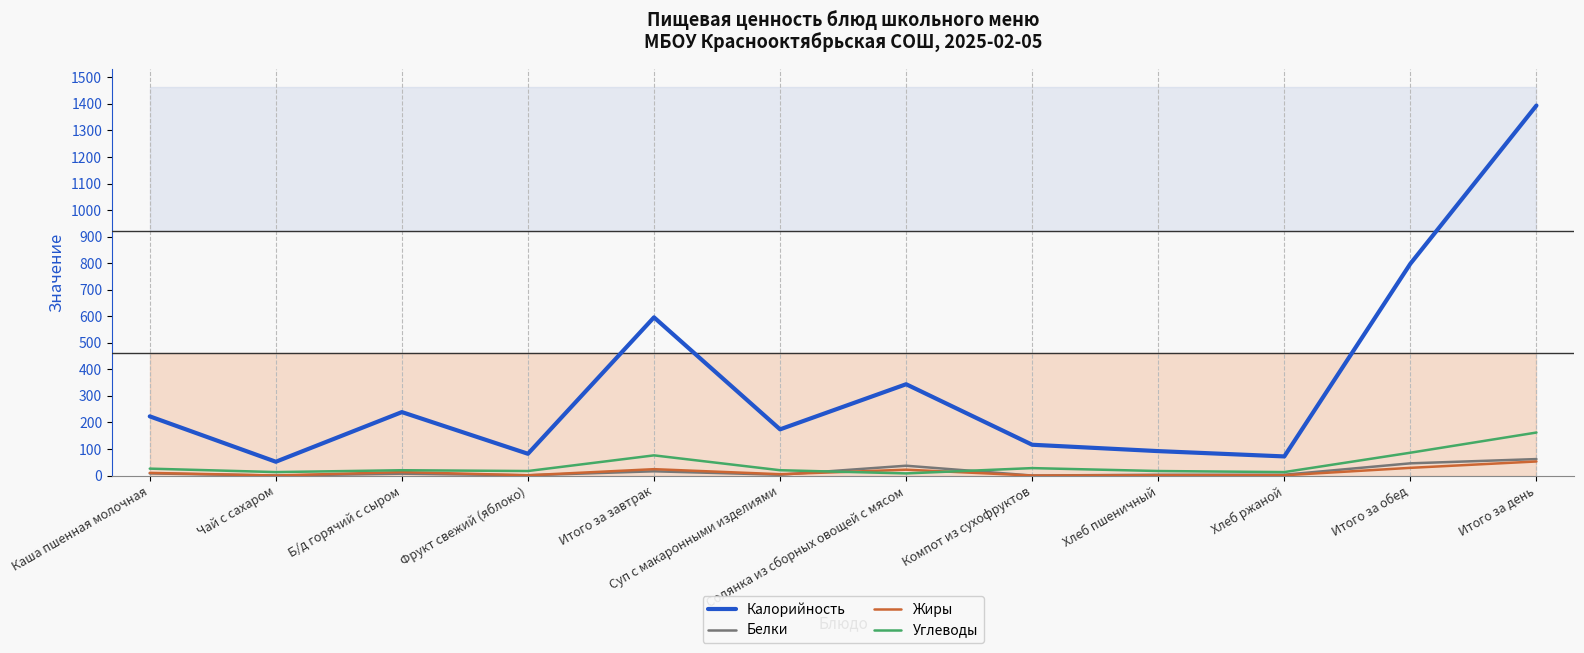

At which label is Углеводы closest to 85?

Итого за обед